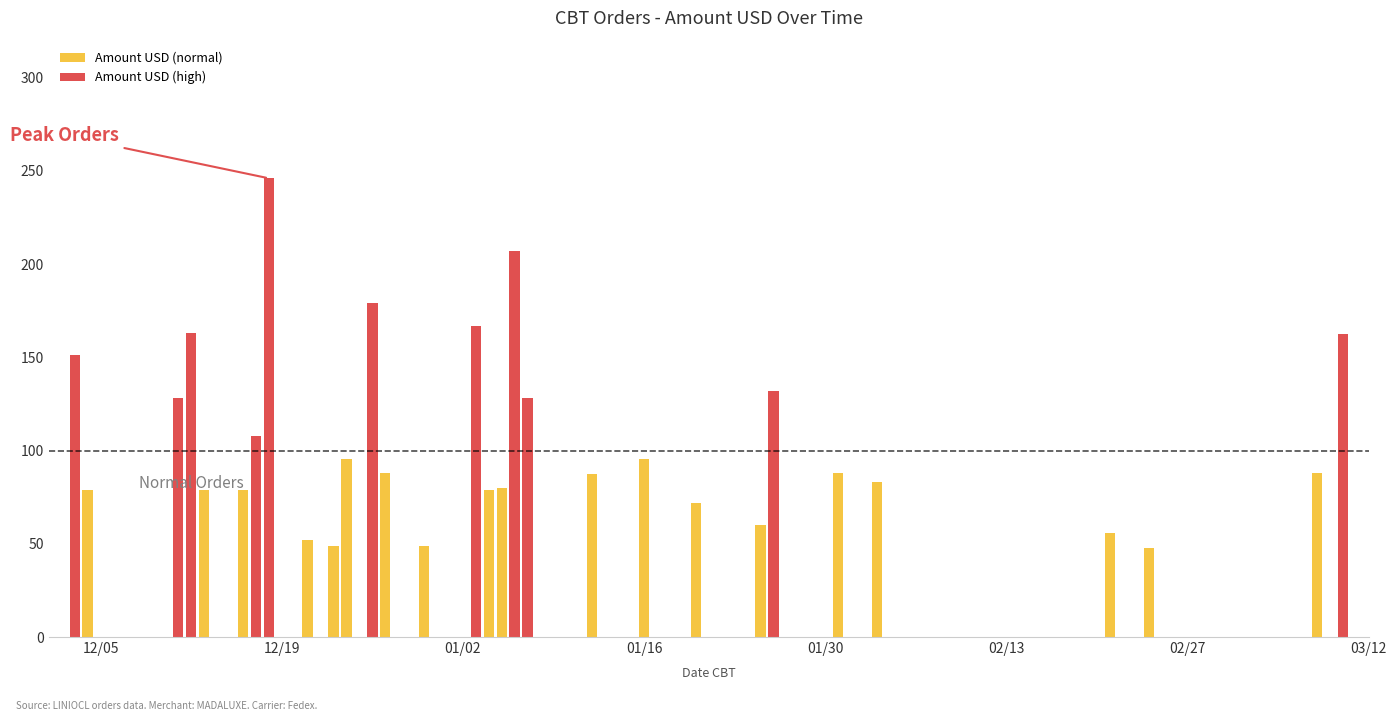

What is the sum of all Amount USD (normal) values?

1406.7